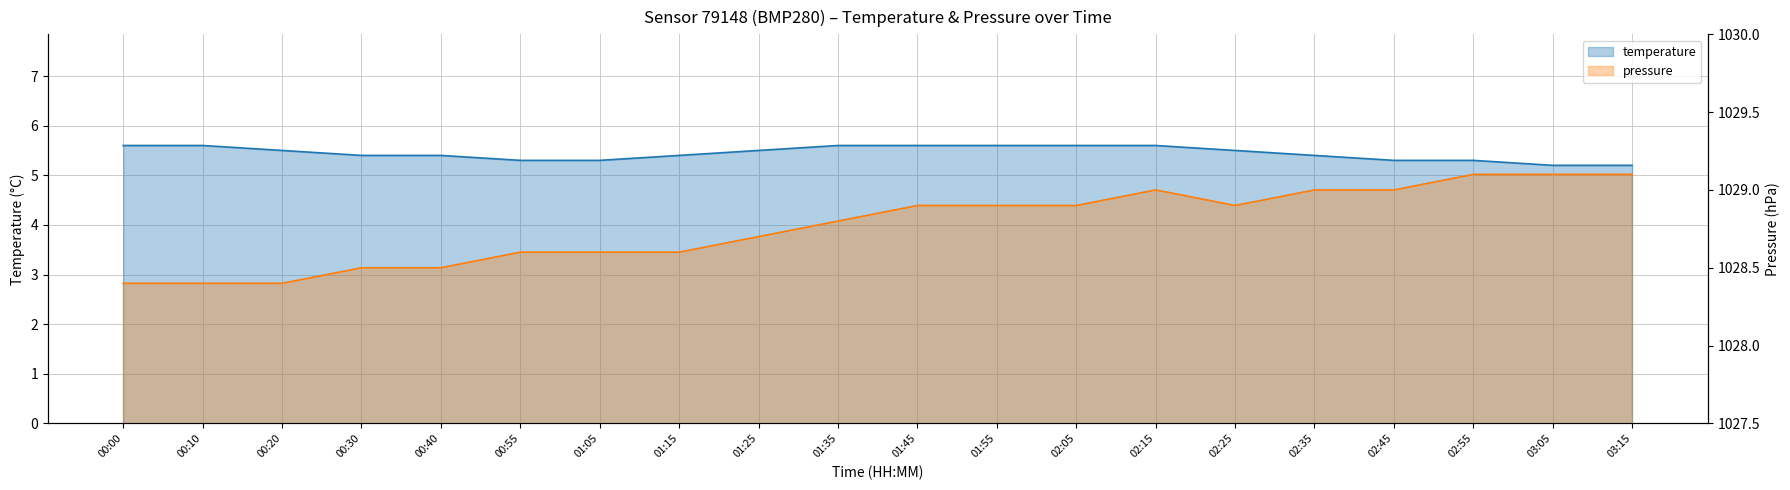

The pressure series shows 412.1 at 02:45. True or false?

False